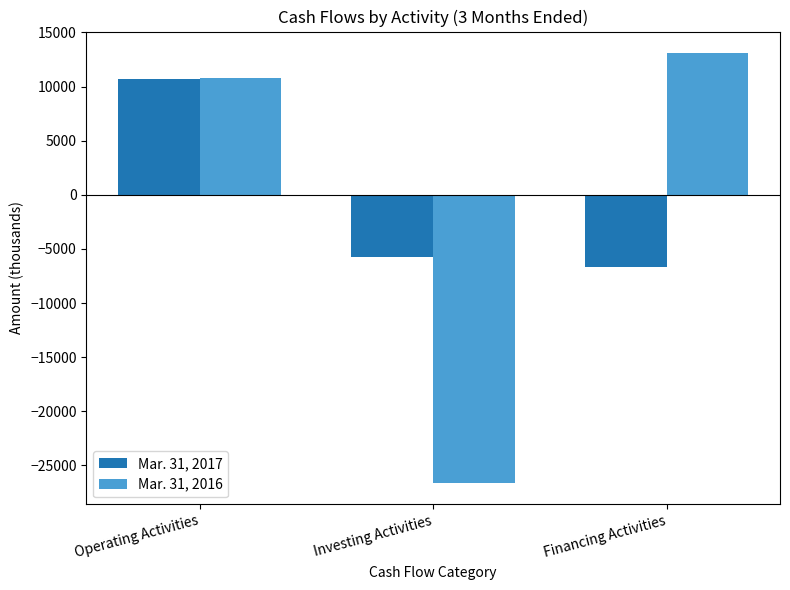

What is the difference between the maximum and minimum values in the Mar. 31, 2017 series?

17375